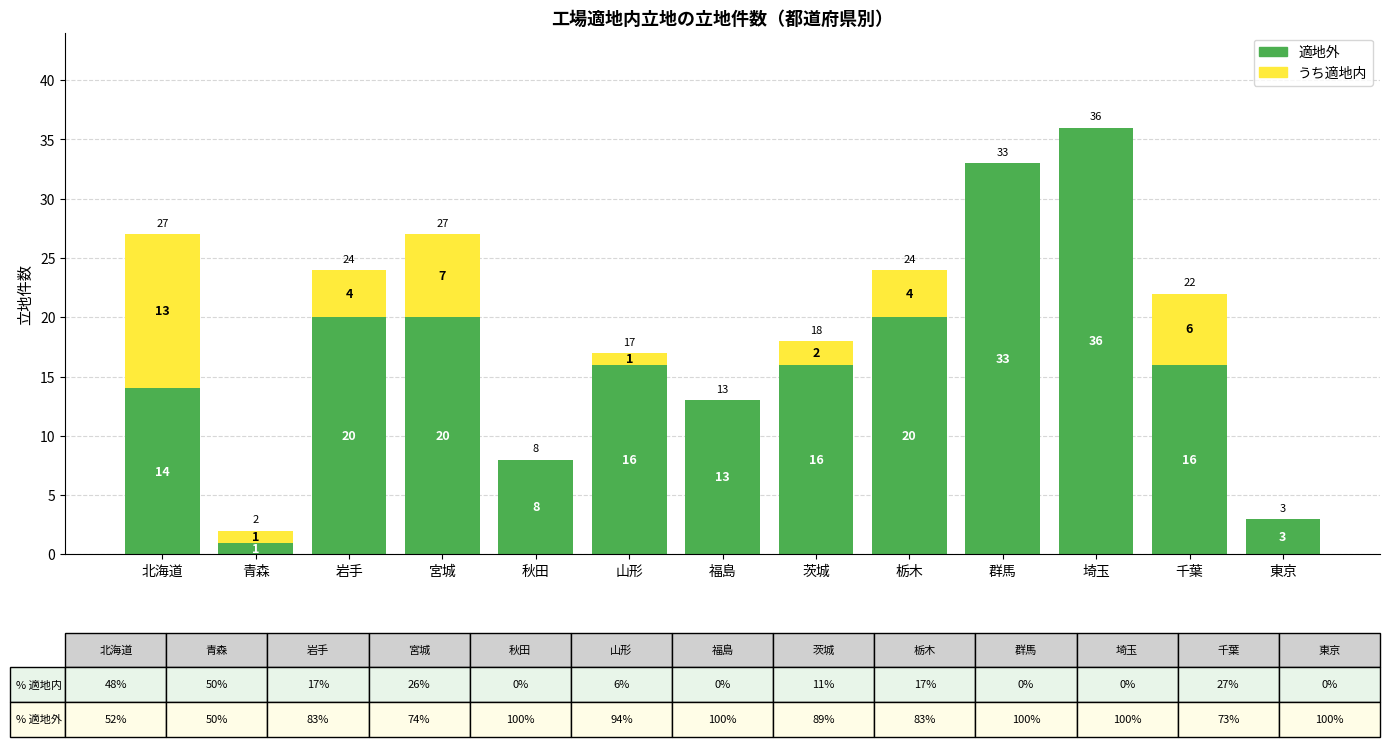

What is the total value across all series at 福島?

13